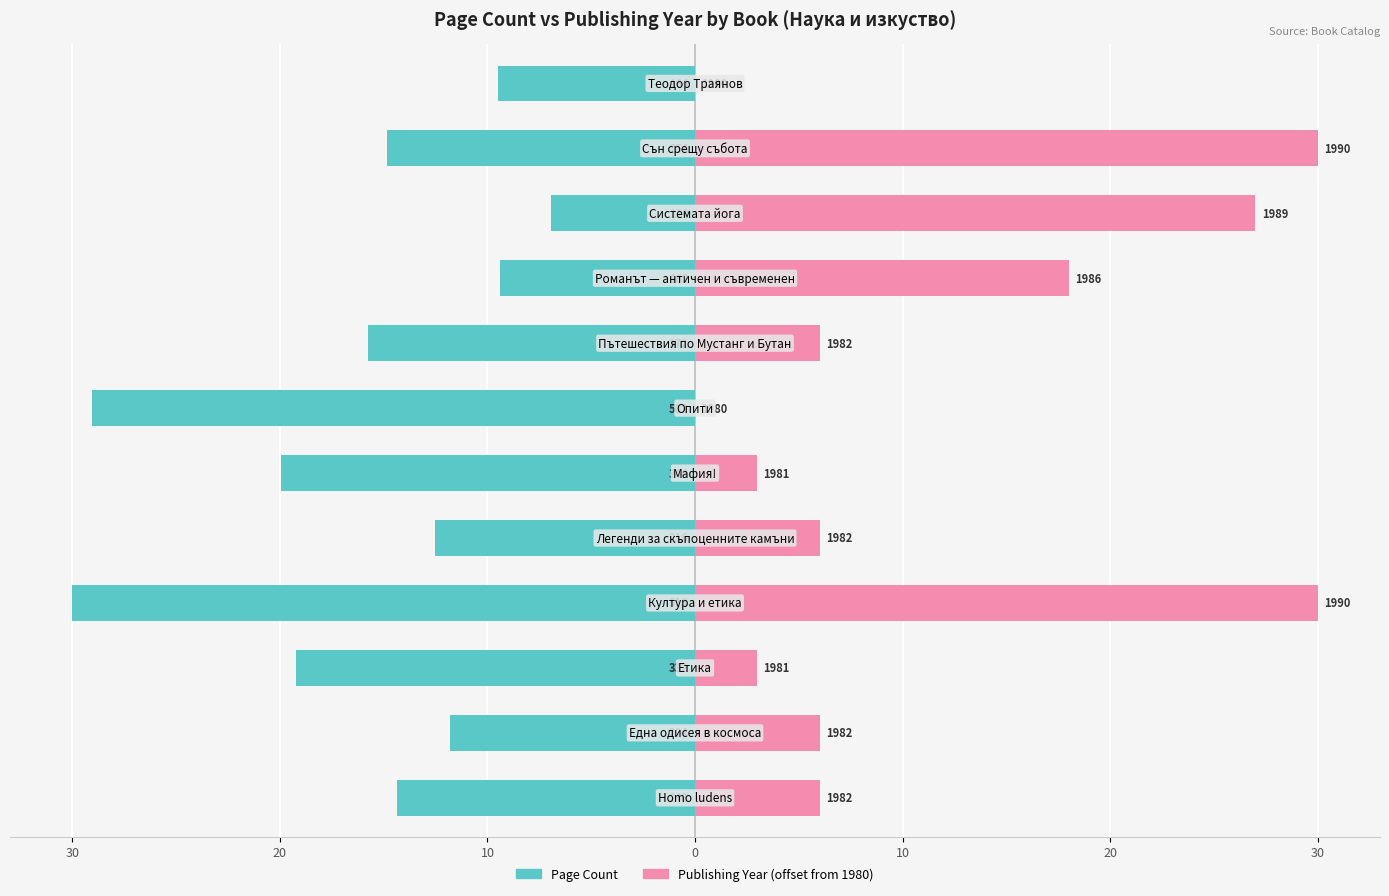

True or false: Page Count has a value of -19.2 at 10.

True